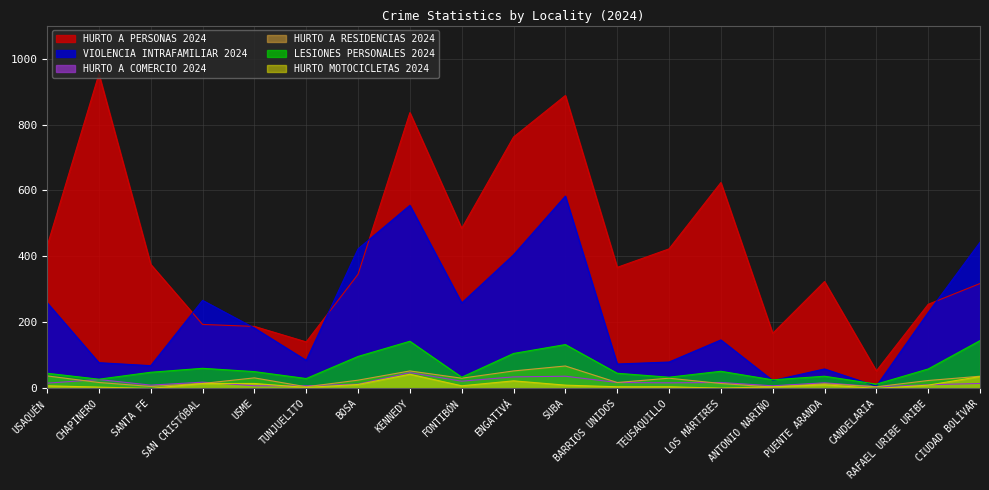

Does the chart have visible grid lines?

Yes